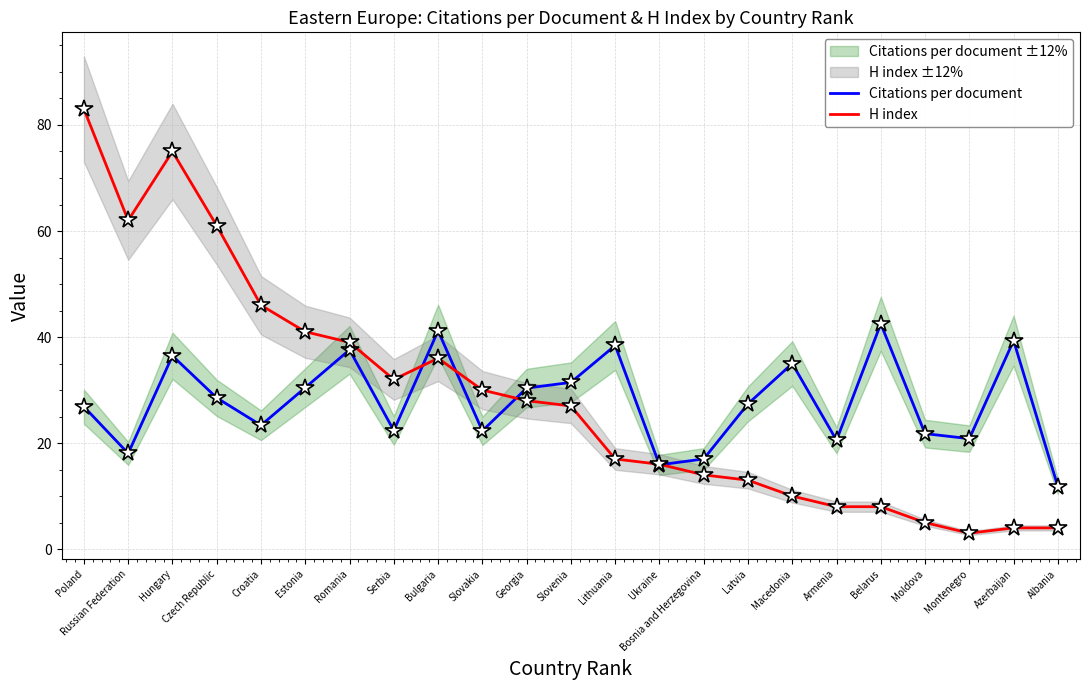

Which series changed the most between Bosnia and Herzegovina and Moldova?

H index